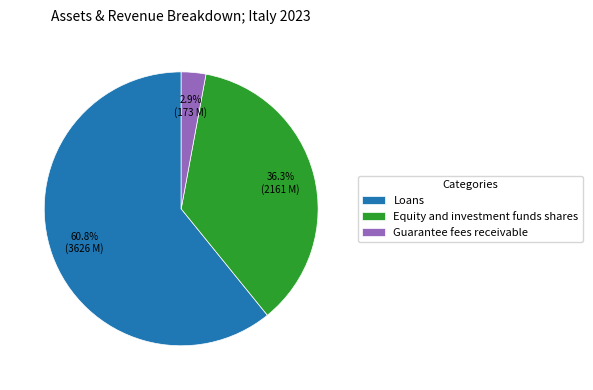

How many segments does this pie chart have?

3